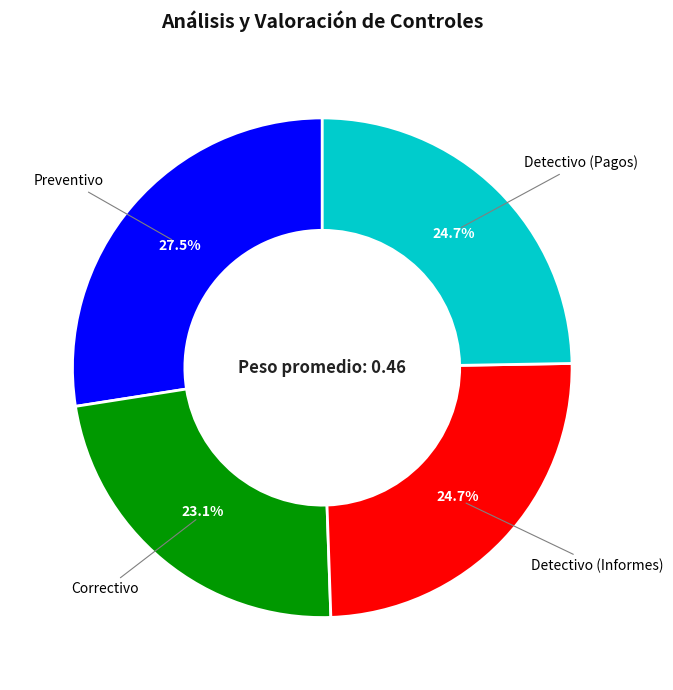

Is Detectivo (Pagos) the majority of the pie?

No